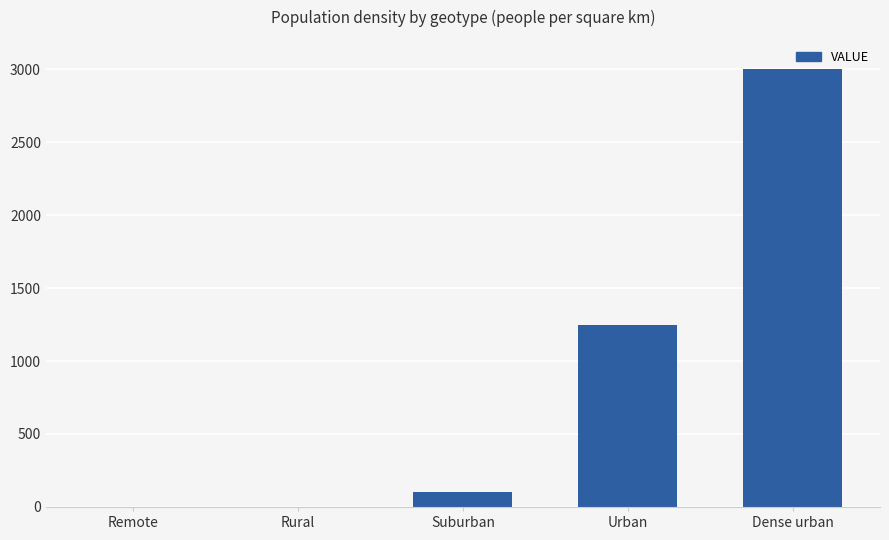

The chart shows a value of 4306.5 at Dense urban. True or false?

False